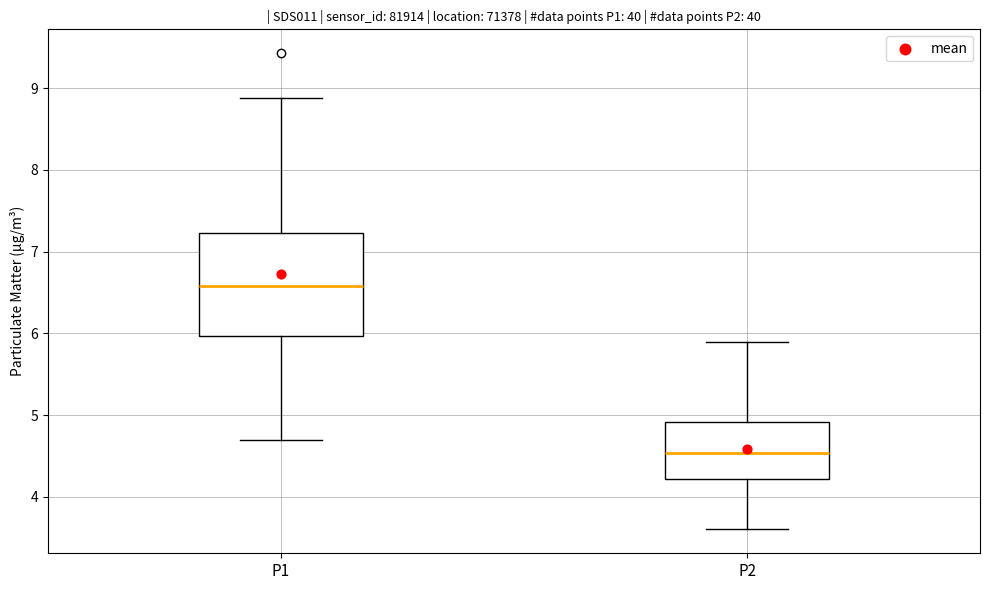

Comparing the boxes themselves (not the whiskers), which one is the tallest?

P1